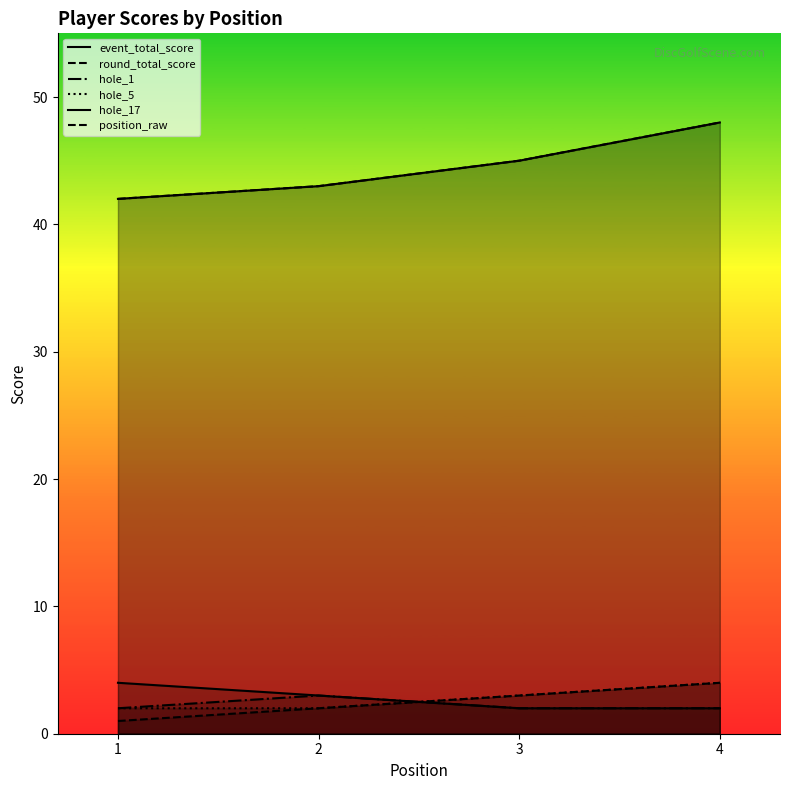

At which label does hole_17 first exceed 3?

1